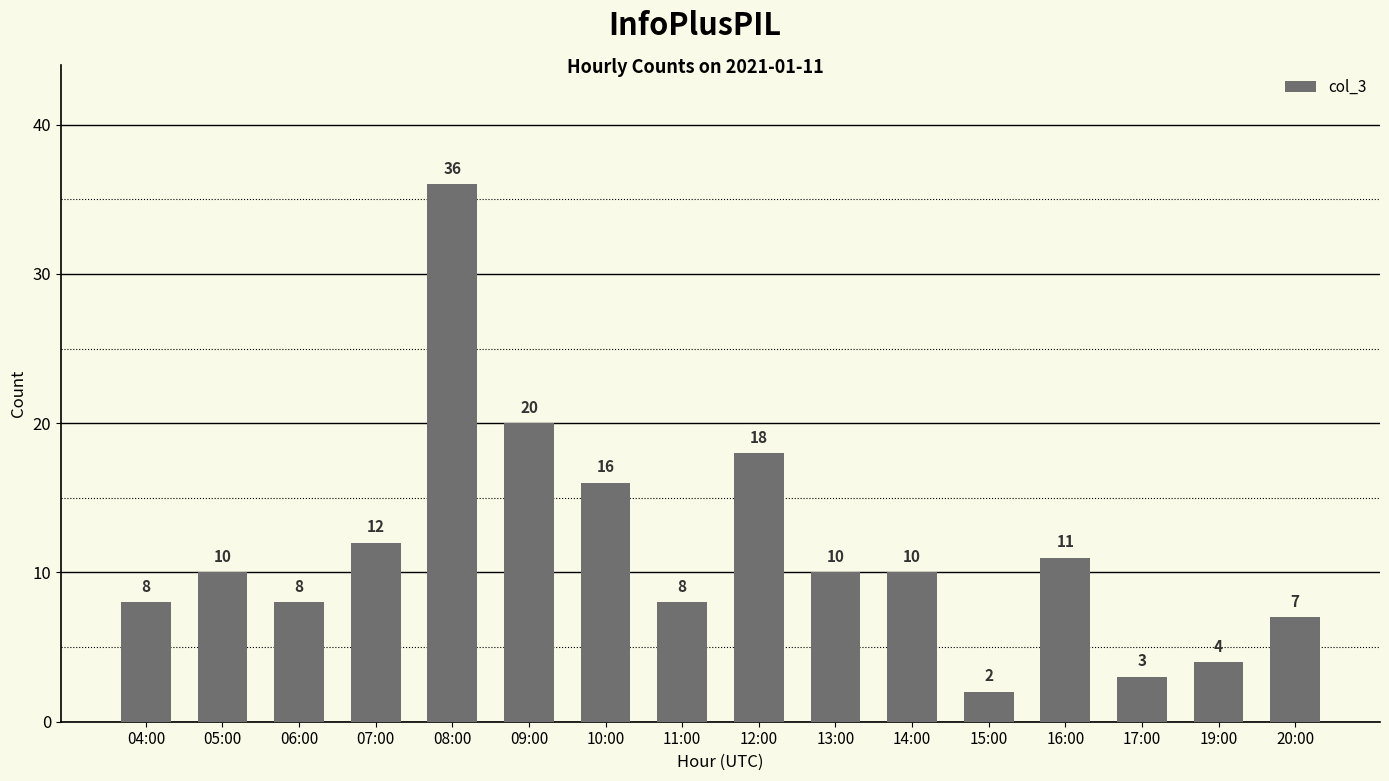

What is the change in value from 08:00 to 16:00?

-25